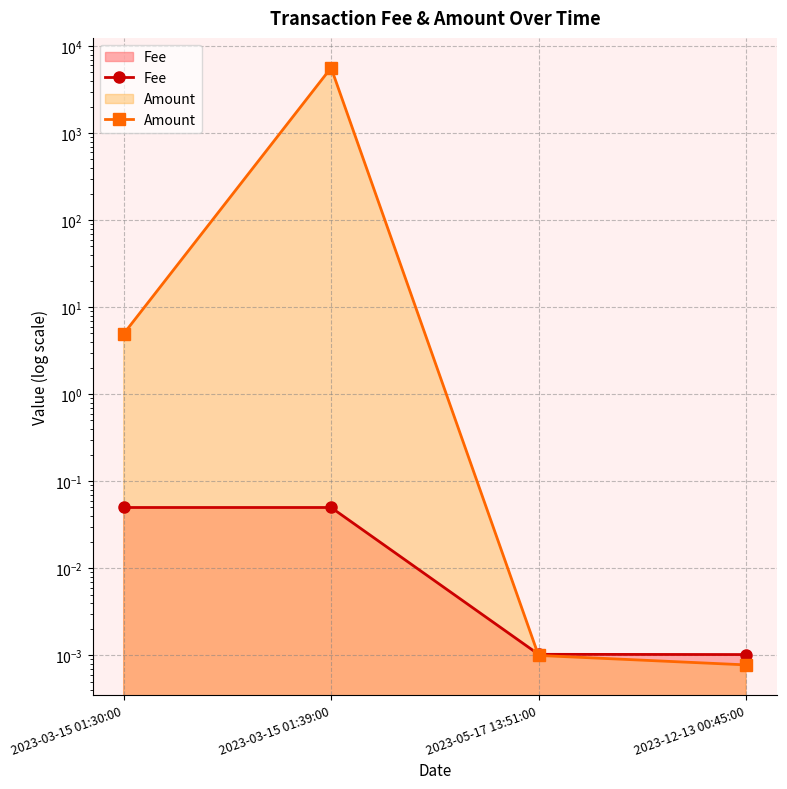

How many series are shown in this chart?

2